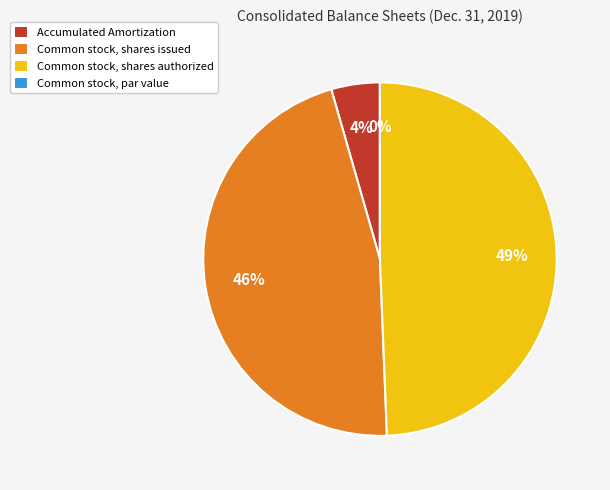

True or false: Accumulated Amortization accounts for 4% of the total.

True